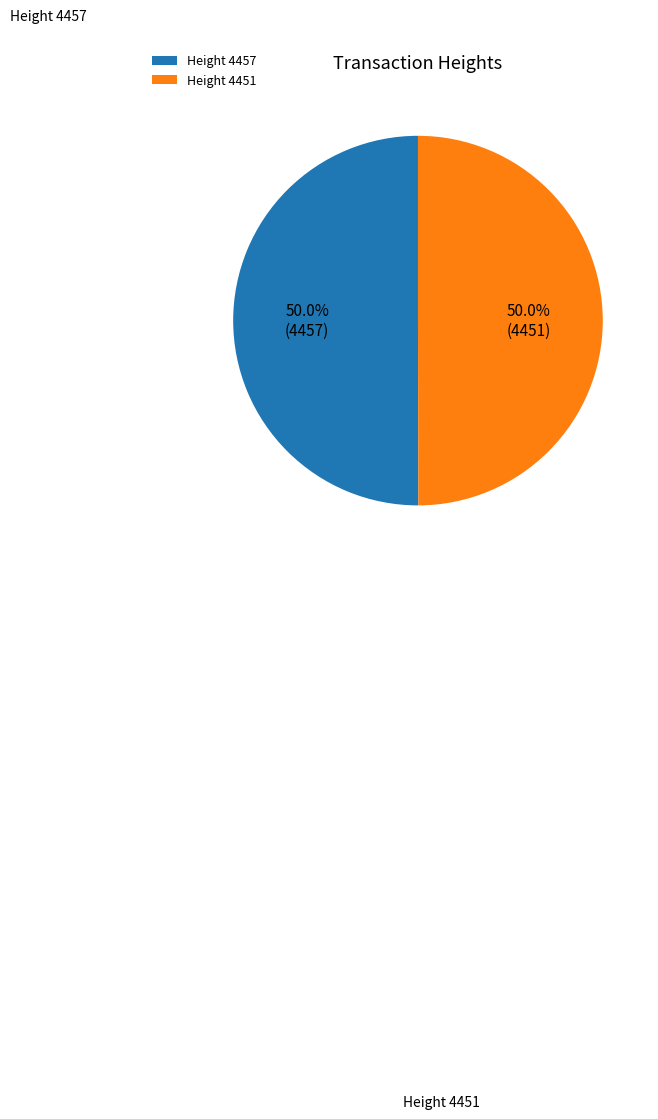

Approximately how many times larger is the value at Height 4457 compared to Height 4451?

1.0